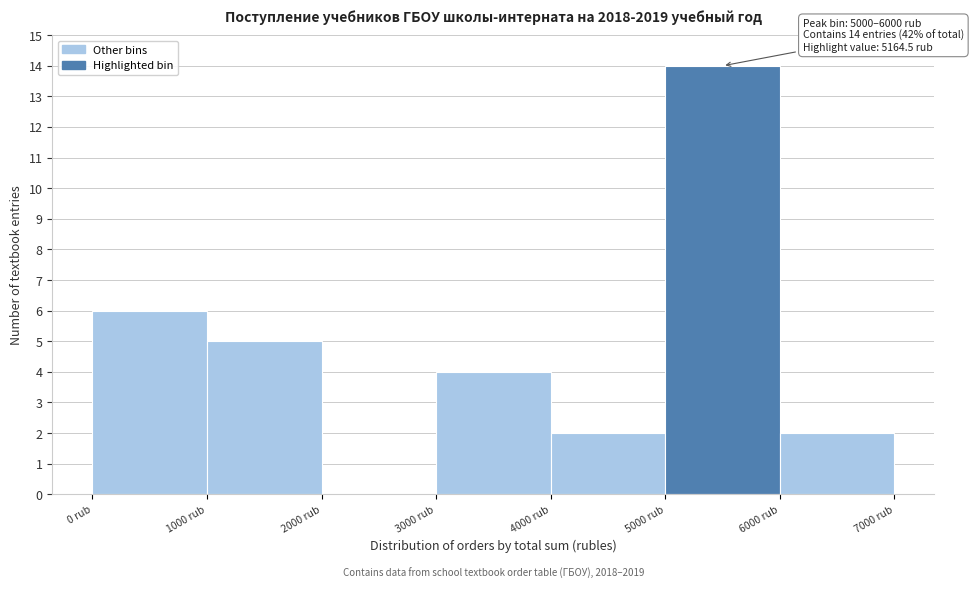

Over which range of the x-axis is the bar tallest?

5000 to 6000